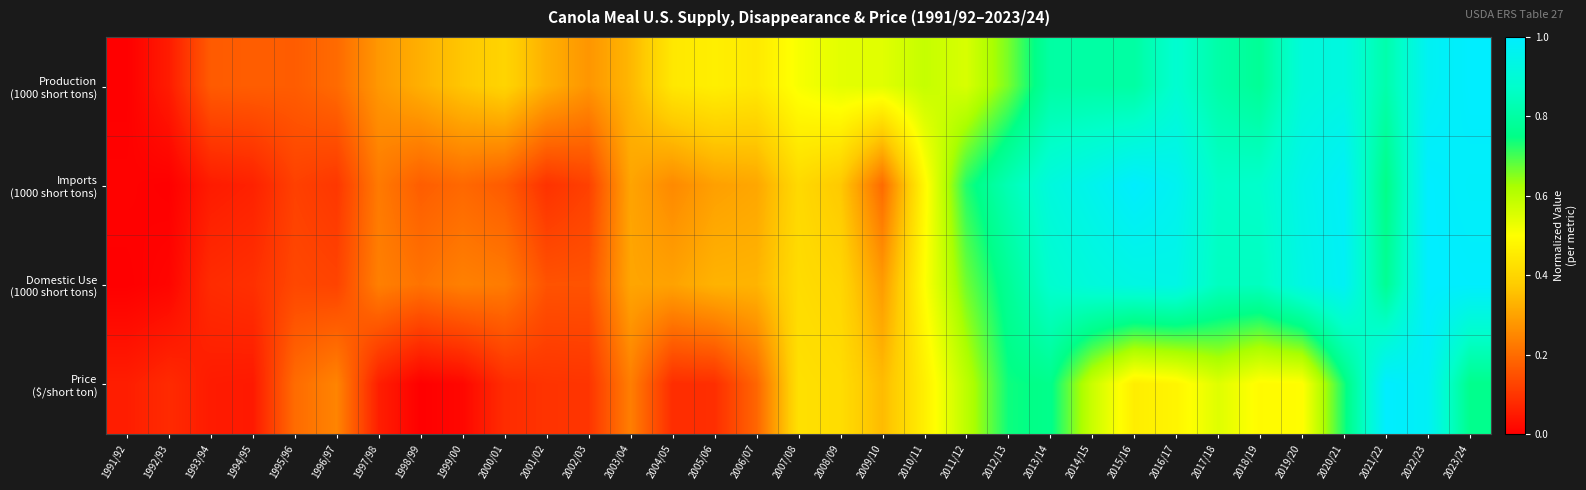

At how many categories does at least one series exceed 0?

33